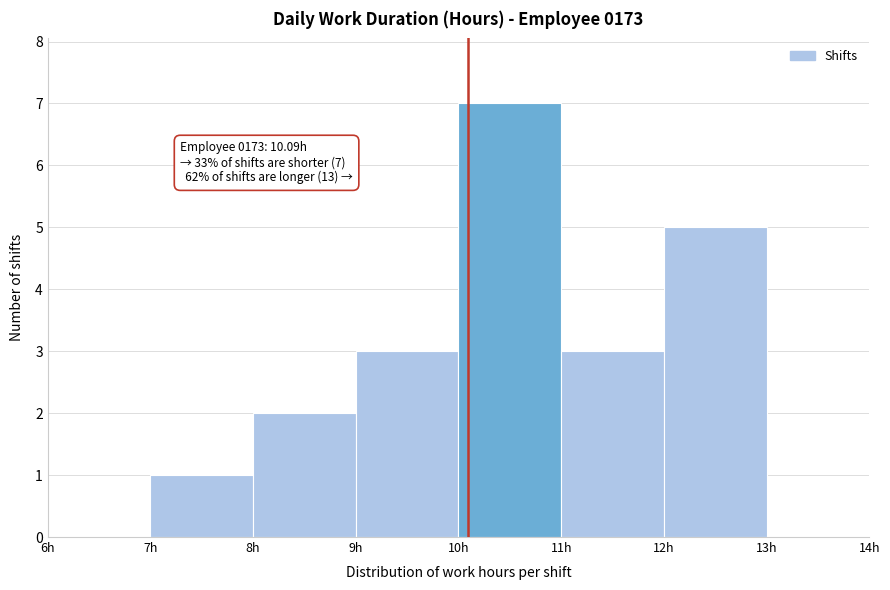

Which range on the x-axis has the tallest bar?

10 to 11